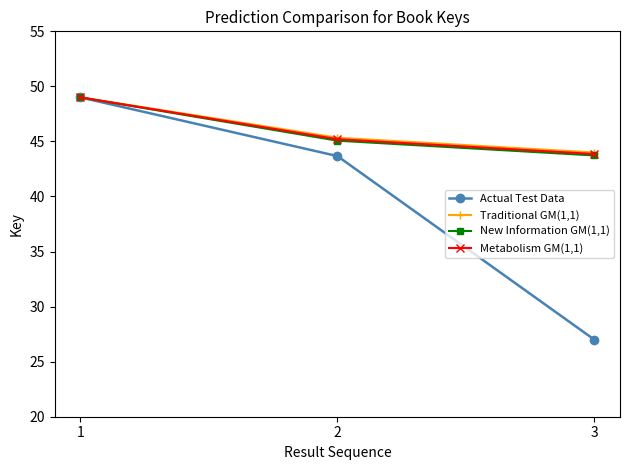

Which category has the lowest value in the New Information GM(1,1) series?

3